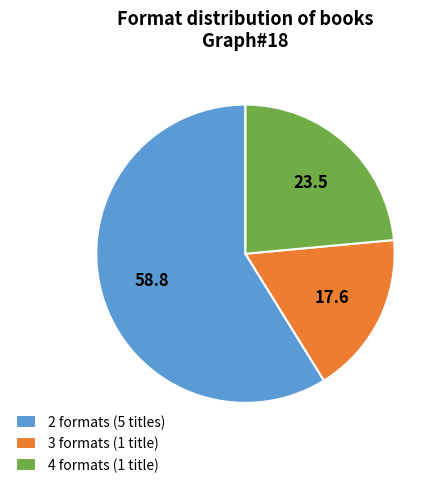

Which slice is the smallest?

3 formats (1 title)